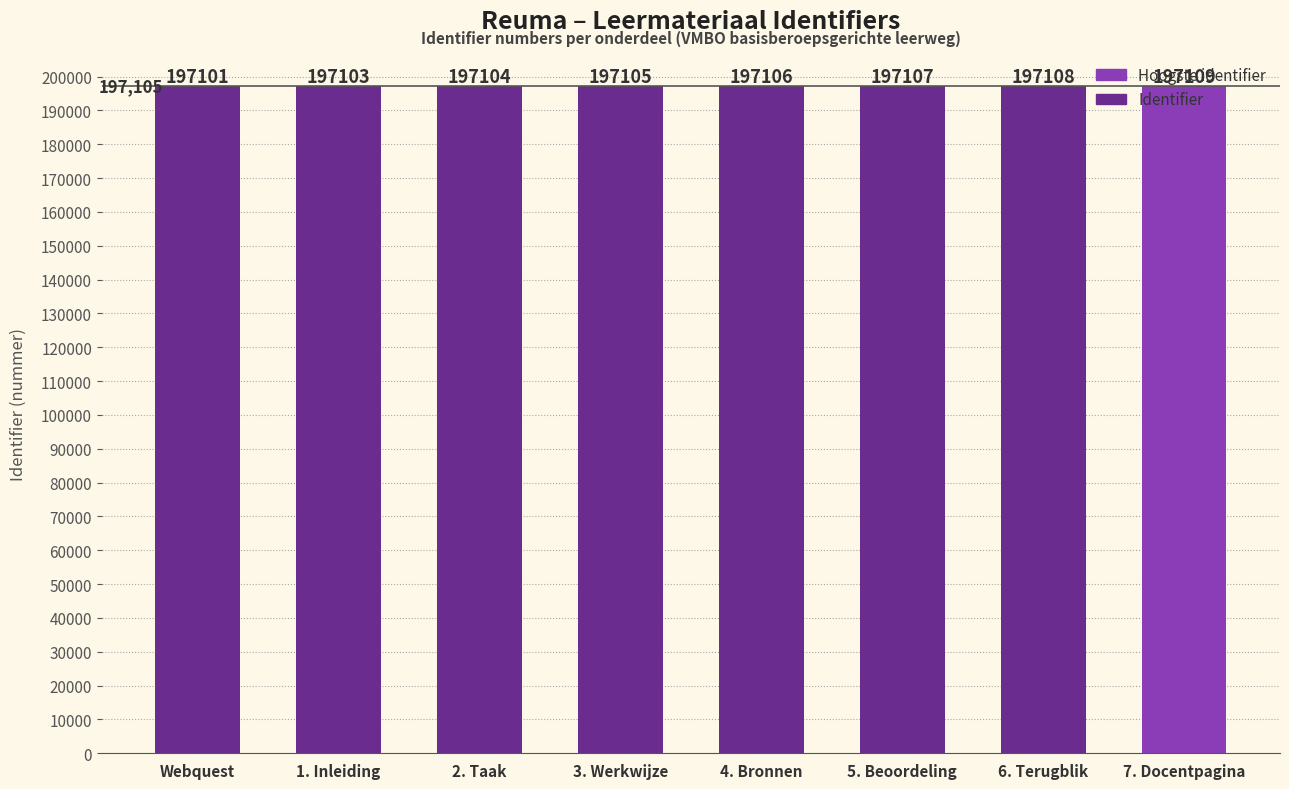

Count the number of data series in this chart.

1